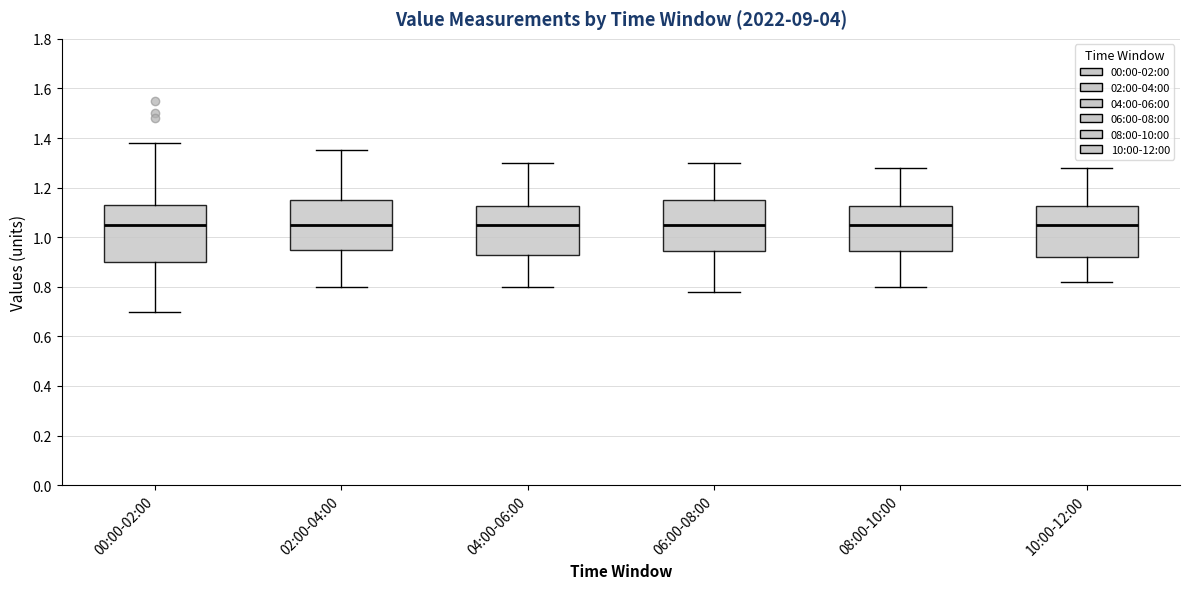

Reading left to right, read every box against the y-axis: the position of its median line, the range the box covers, and the ends of its whiskers. The values are not printed on the chart, so give them approximately, as read against the axis.

00:00-02:00: median 1.06, box 0.90 to 1.14, whiskers 0.70 to 1.38
02:00-04:00: median 1.06, box 0.96 to 1.16, whiskers 0.80 to 1.36
04:00-06:00: median 1.06, box 0.92 to 1.12, whiskers 0.80 to 1.30
06:00-08:00: median 1.06, box 0.94 to 1.16, whiskers 0.78 to 1.30
08:00-10:00: median 1.06, box 0.94 to 1.12, whiskers 0.80 to 1.28
10:00-12:00: median 1.06, box 0.92 to 1.12, whiskers 0.82 to 1.28